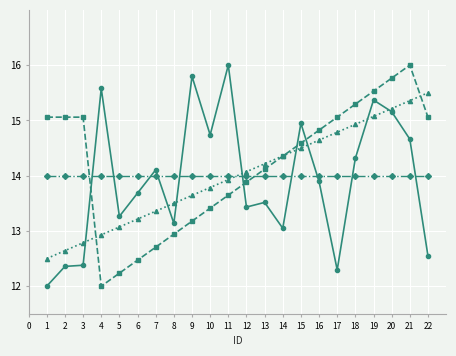

How many distinct data groups are displayed?

4